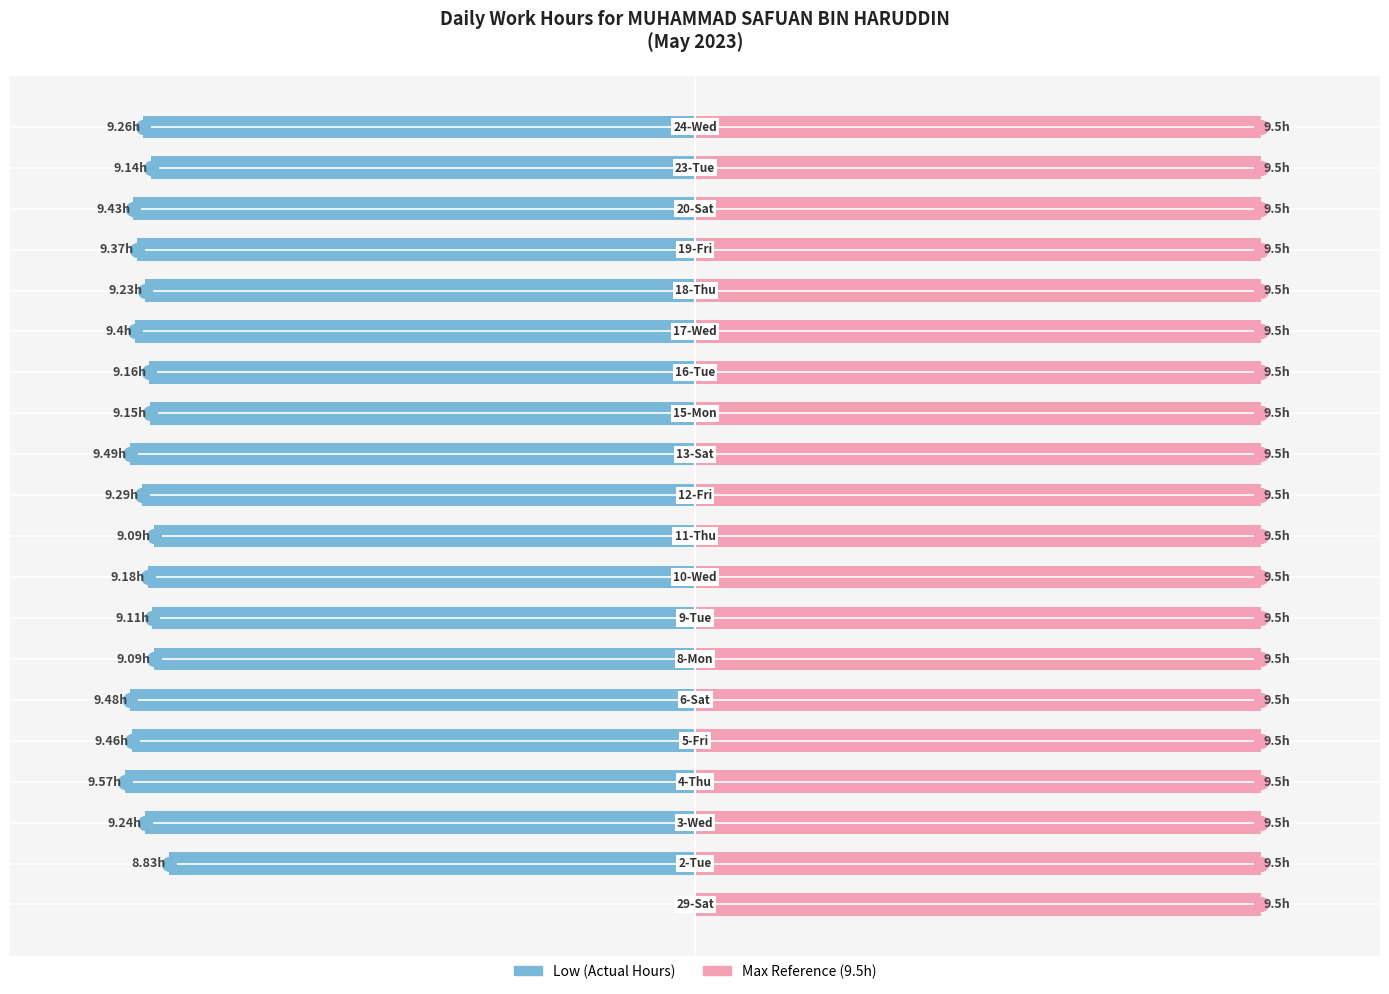

What is the value of the Low (Work Hours) bar at the 4th from the left?

-9.6